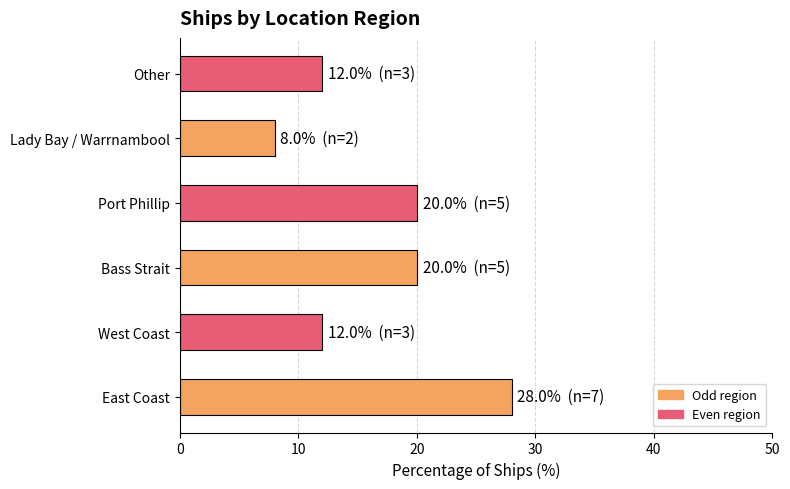

The value at Lady Bay / Warrnambool is 5.0. True or false?

False